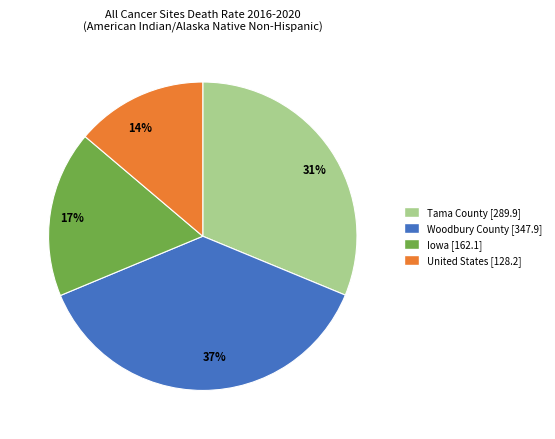

Which category has the biggest portion of the pie?

Woodbury County